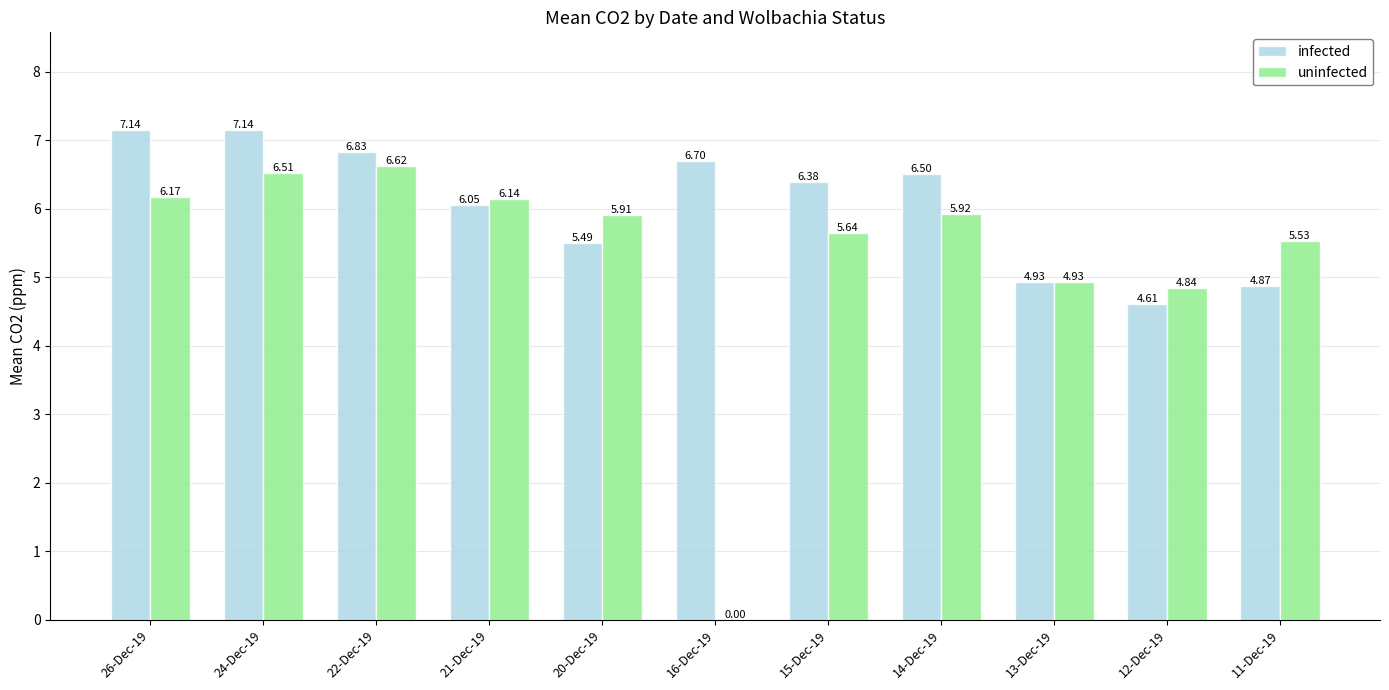

Which series has the largest total across all categories?

infected